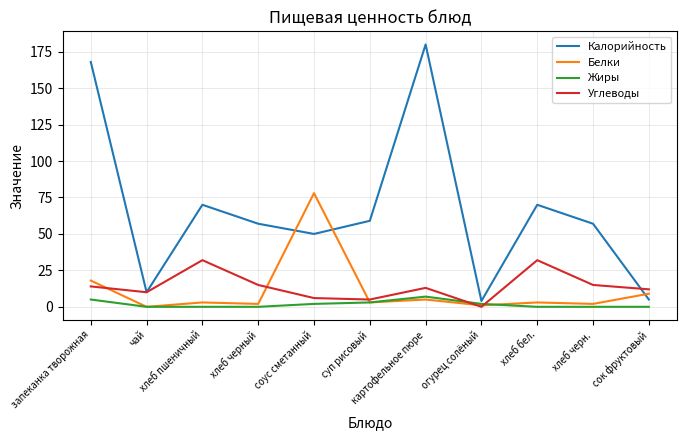

Which series has the largest range (max minus min)?

Калорийность